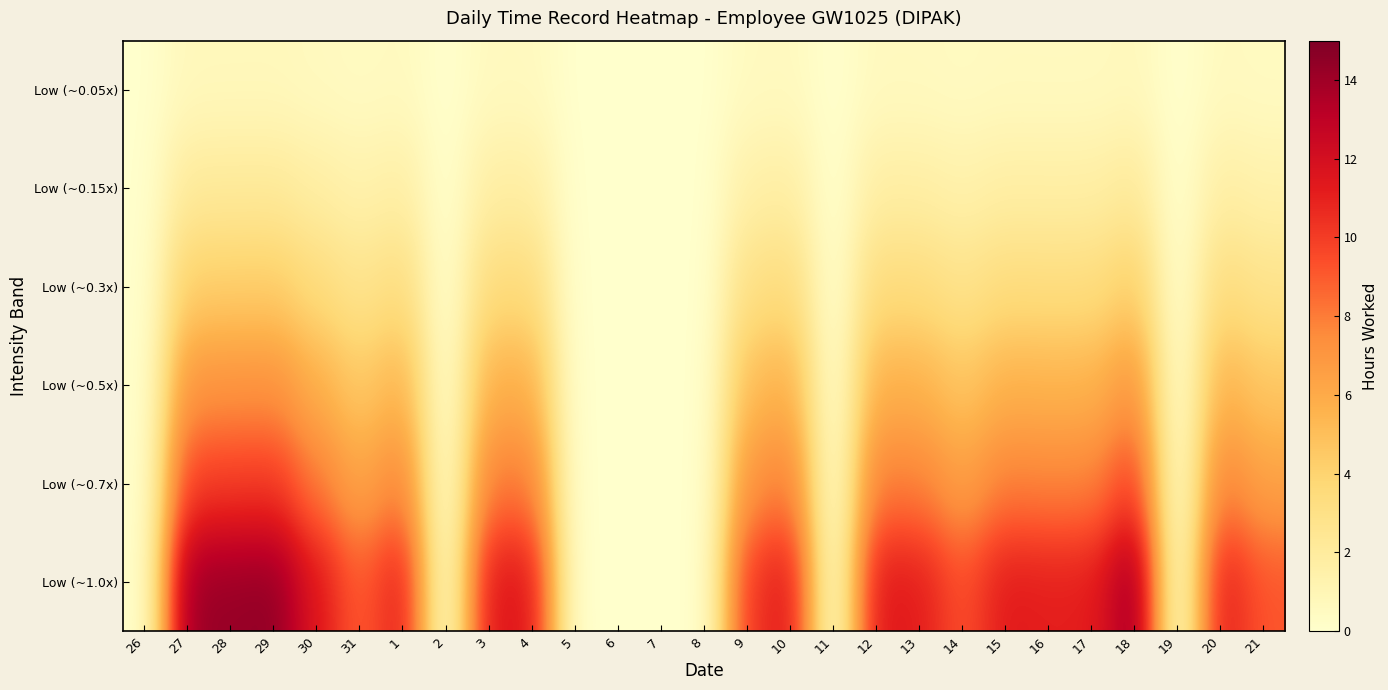

How many data points does each series have?

27